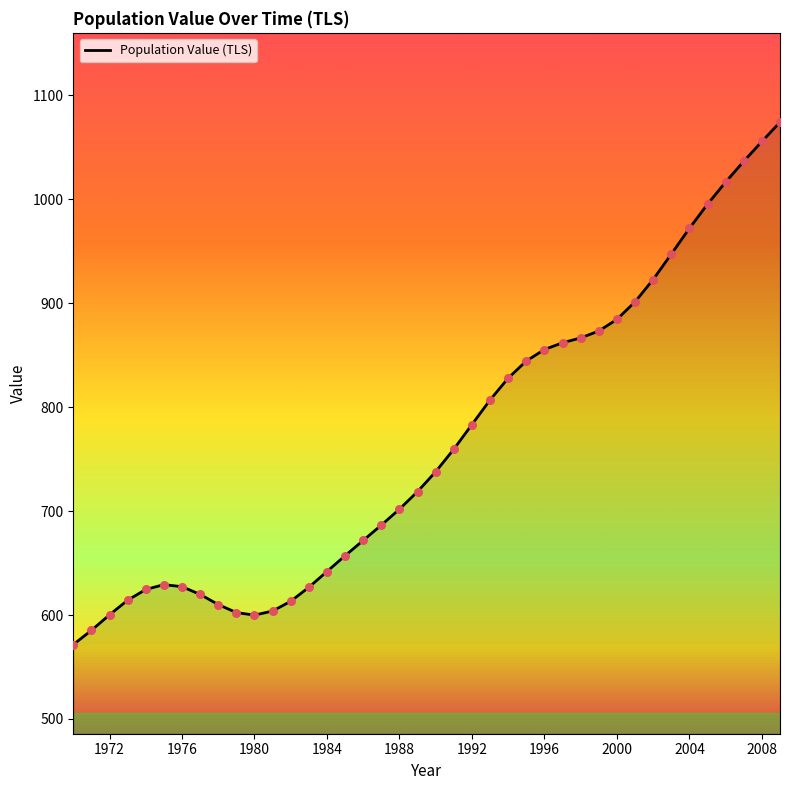

What is the minimum value shown in the chart?

571.6